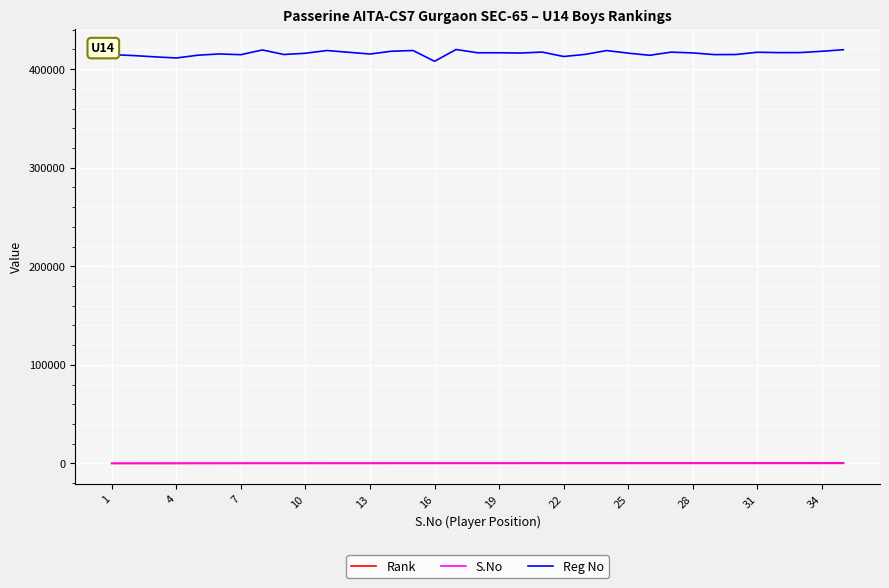

What is the maximum value shown in the chart?

419851